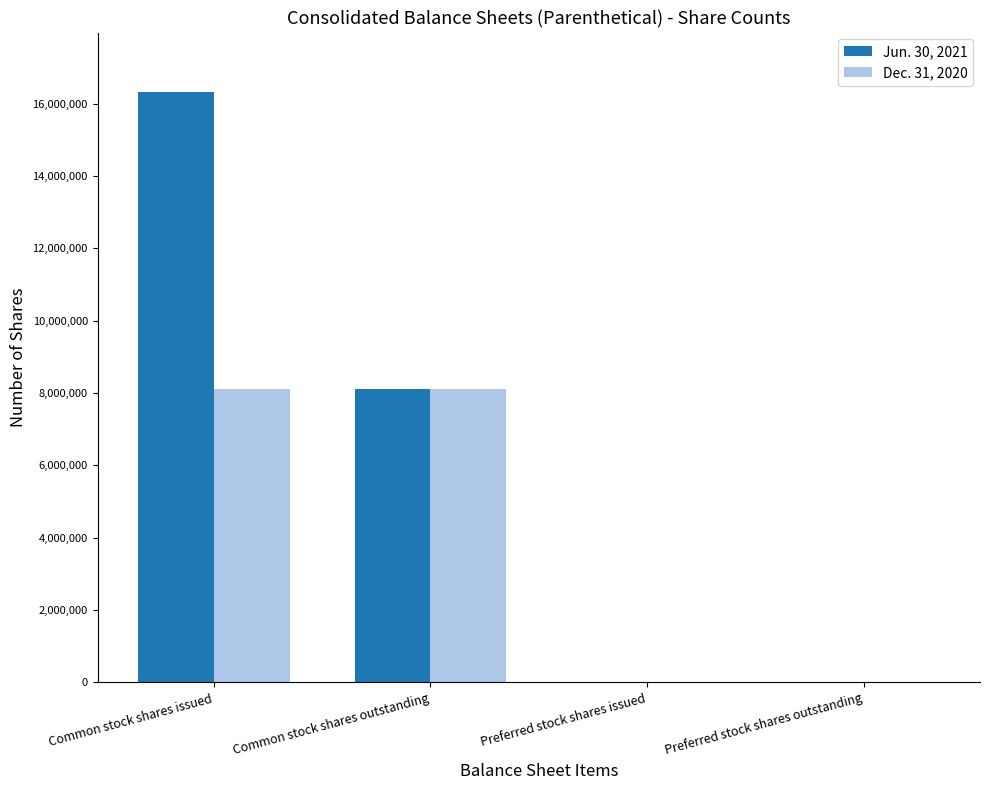

Which series has the largest total across all categories?

Jun. 30, 2021